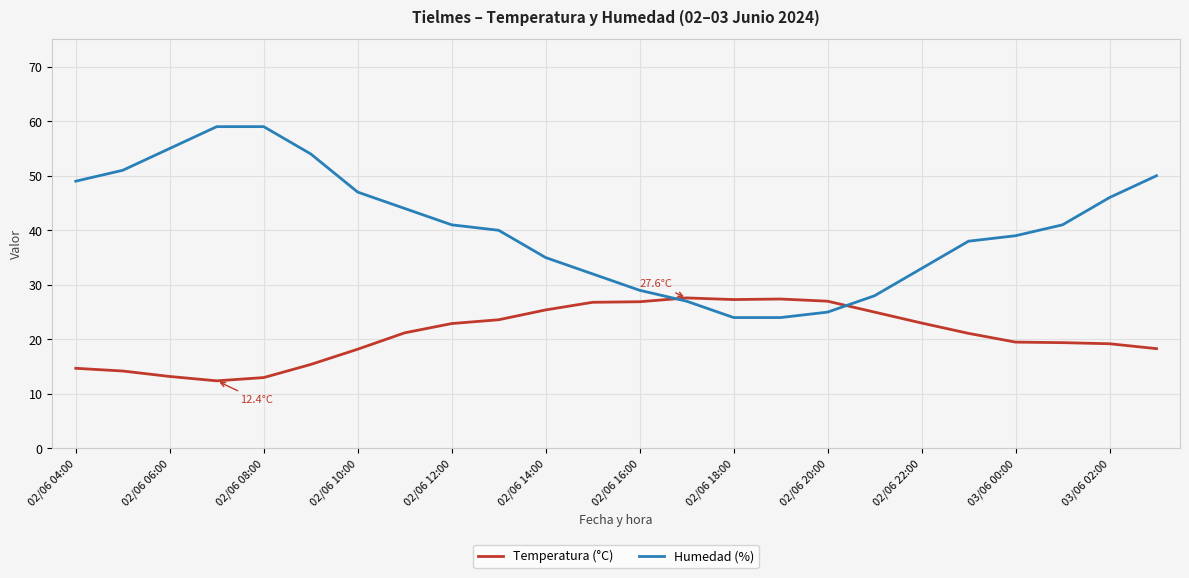

Which series has the largest range (max minus min)?

Humedad (%)